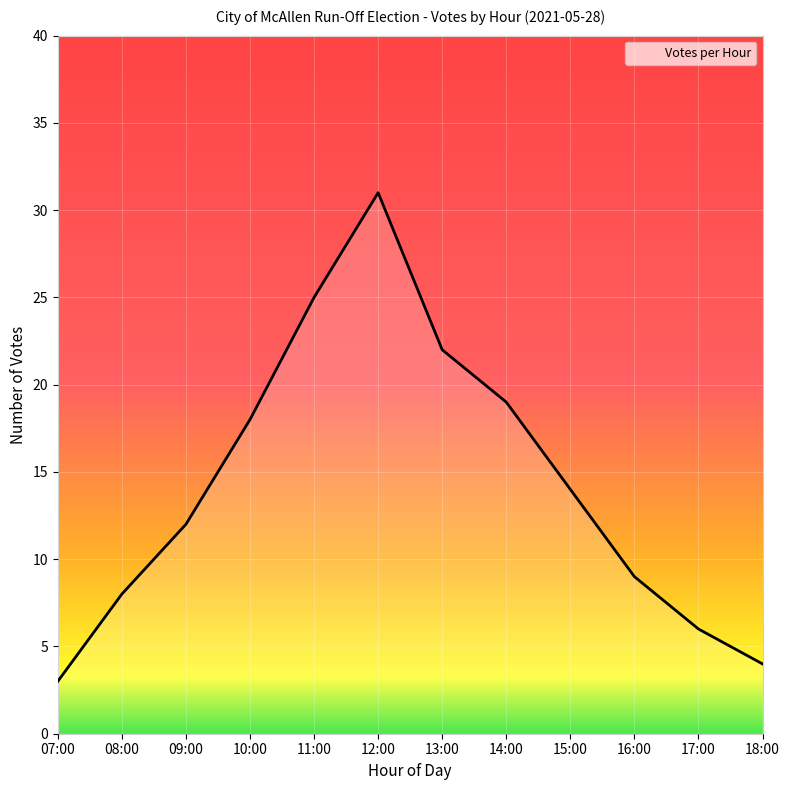

Rank the categories by value from highest to lowest.

12:00, 11:00, 13:00, 14:00, 10:00, 15:00, 09:00, 16:00, 08:00, 17:00, 18:00, 07:00